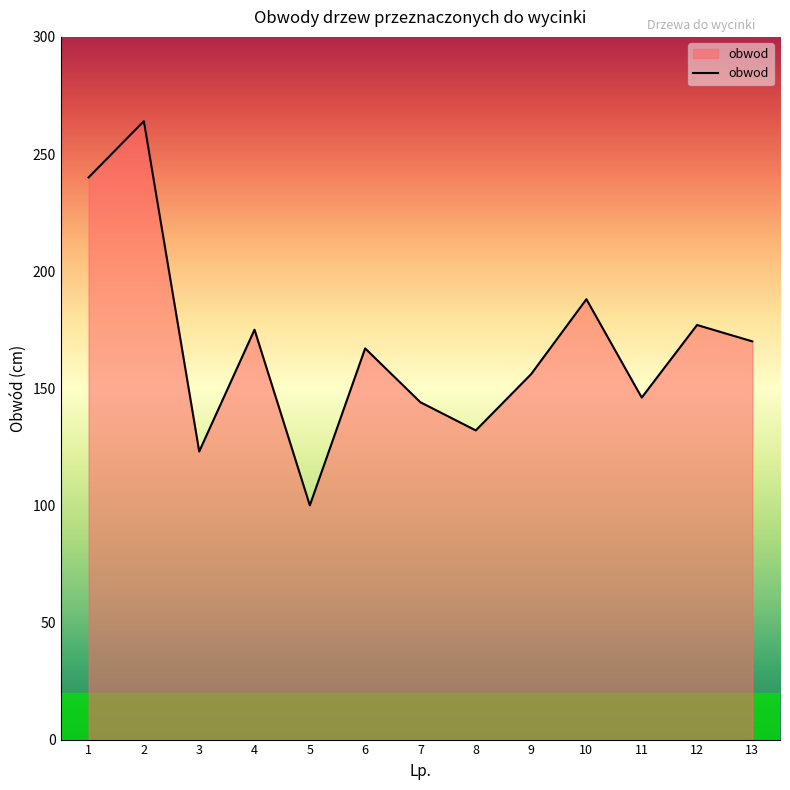

The value at 3 is 123. True or false?

True